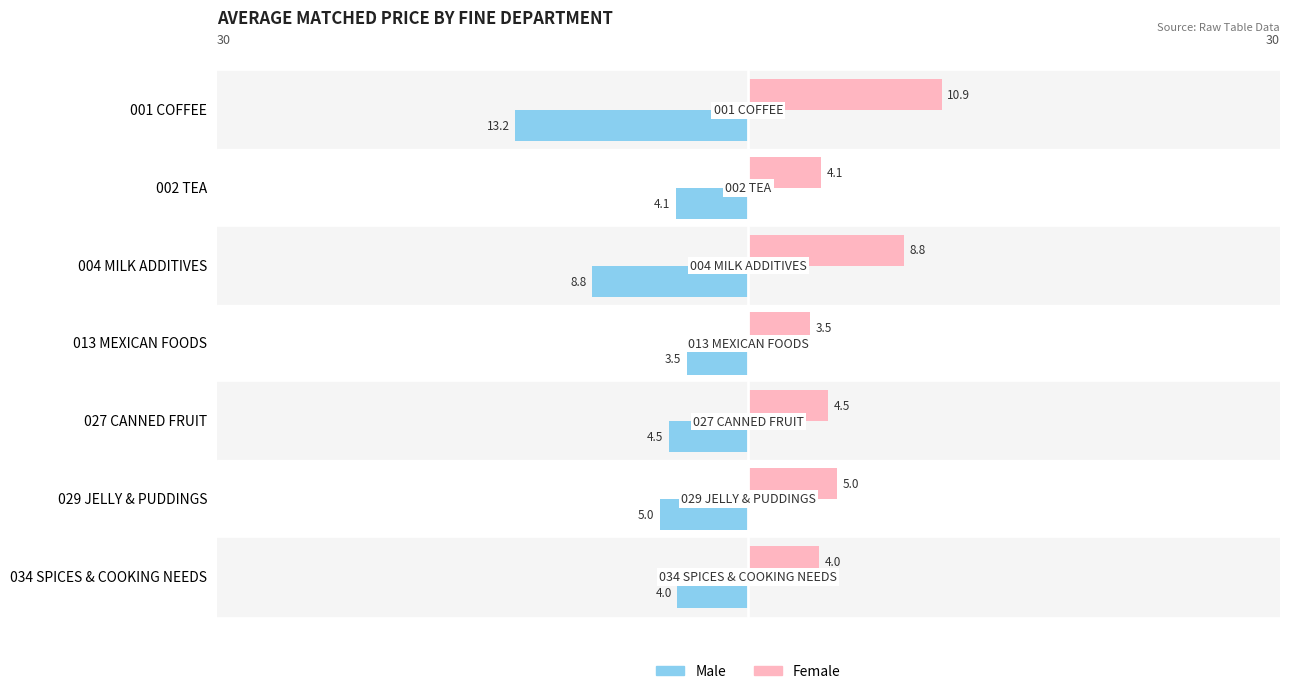

Is it true that Female equals 10.9 at 001 COFFEE?

True